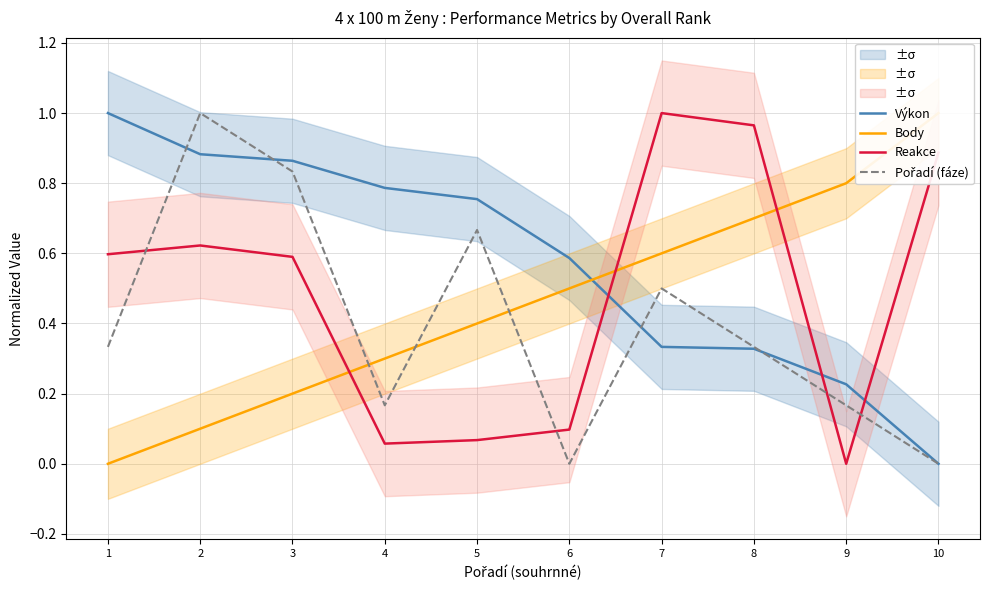

Where do Body and Pořadí (fáze) first cross each other?

3 and 4